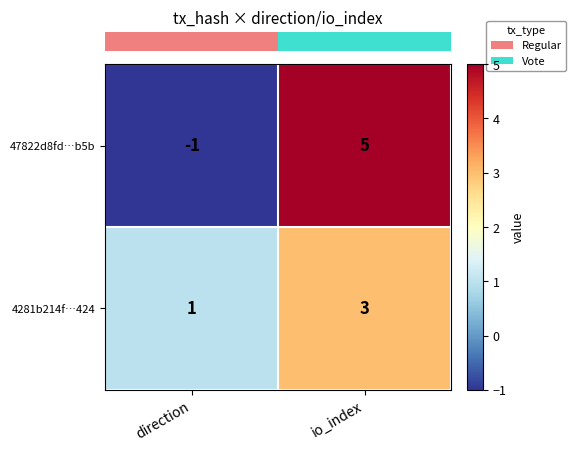

What is the sum of the 4281b214f…424 values at direction and io_index?

4